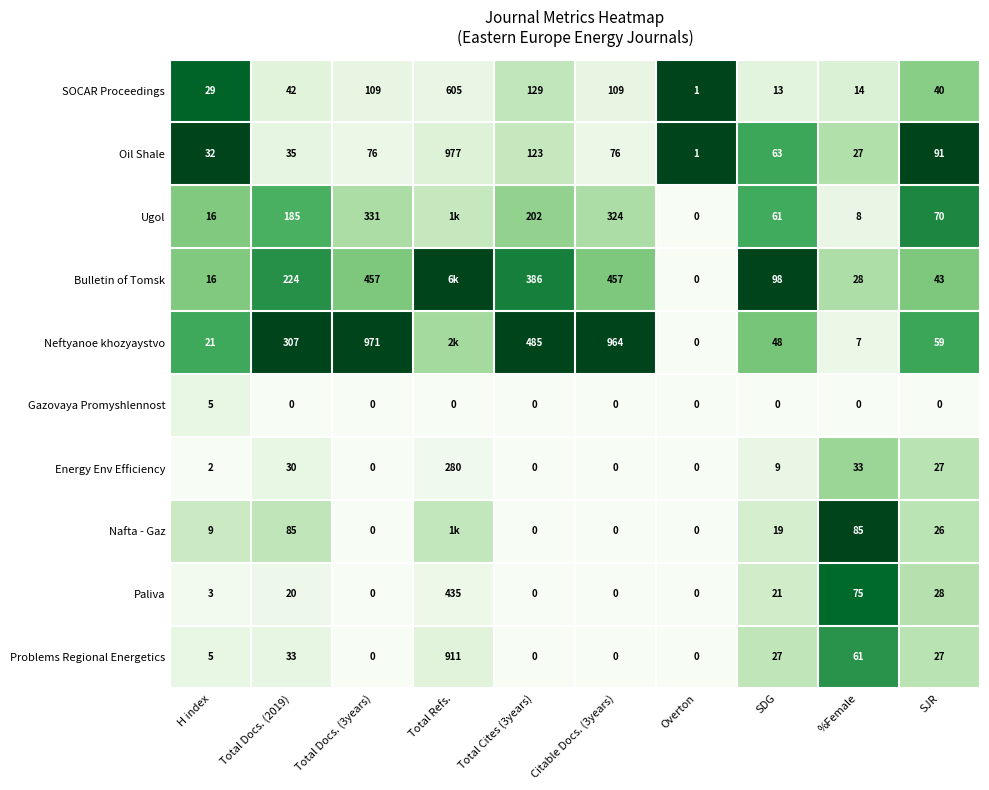

Rank the series at %Female from lowest to highest value.

Gazovaya Promyshlennost, Neftyanoe khozyaystvo, Ugol, SOCAR Proceedings, Oil Shale, Bulletin of Tomsk, Energy Env Efficiency, Problems Regional Energetics, Paliva, Nafta - Gaz